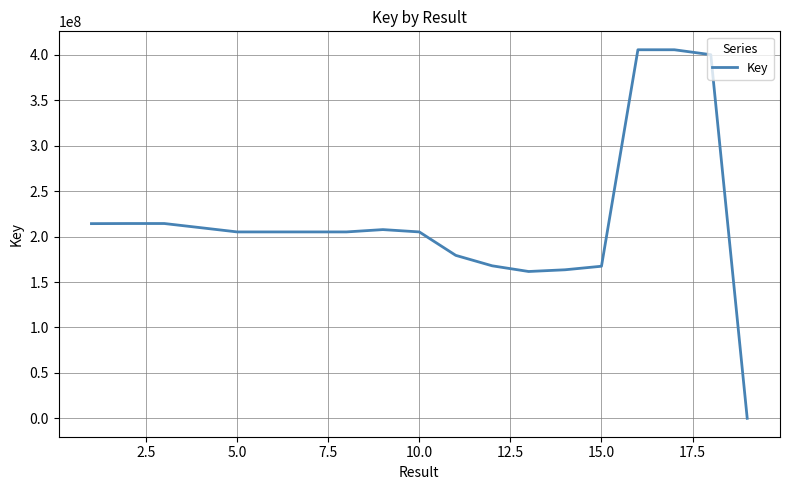

What is the difference between the maximum and minimum values?

405727959